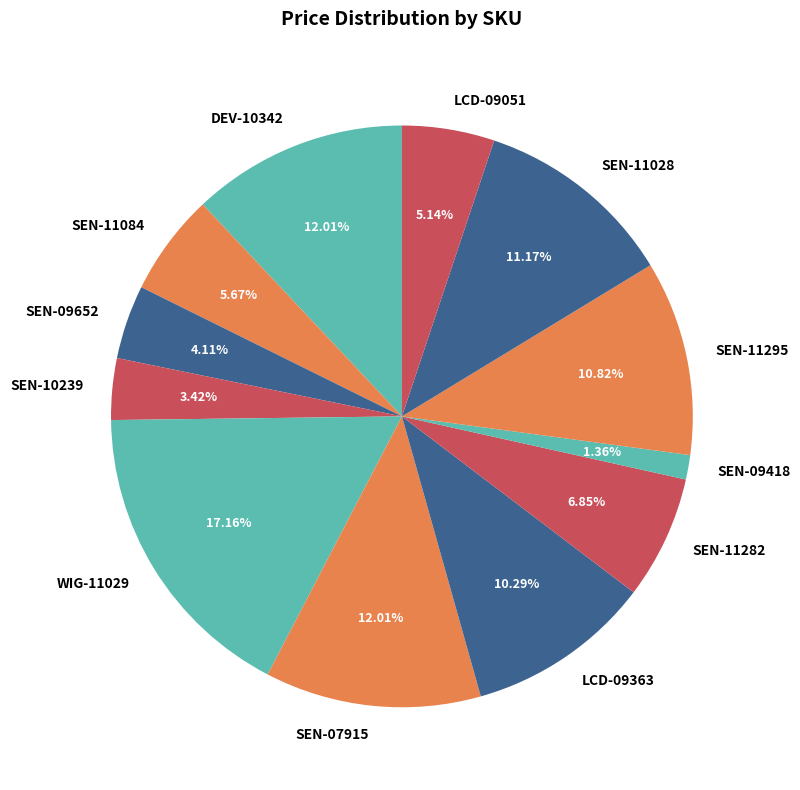

Does any single category account for the majority?

No